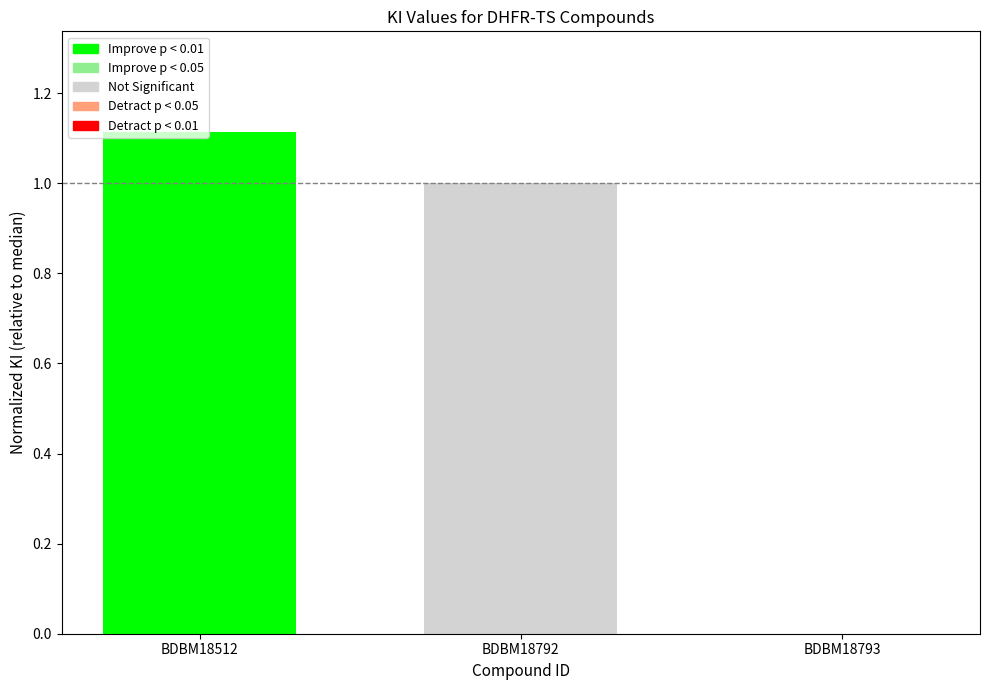

What is the change in value from BDBM18792 to BDBM18793?

-1.0